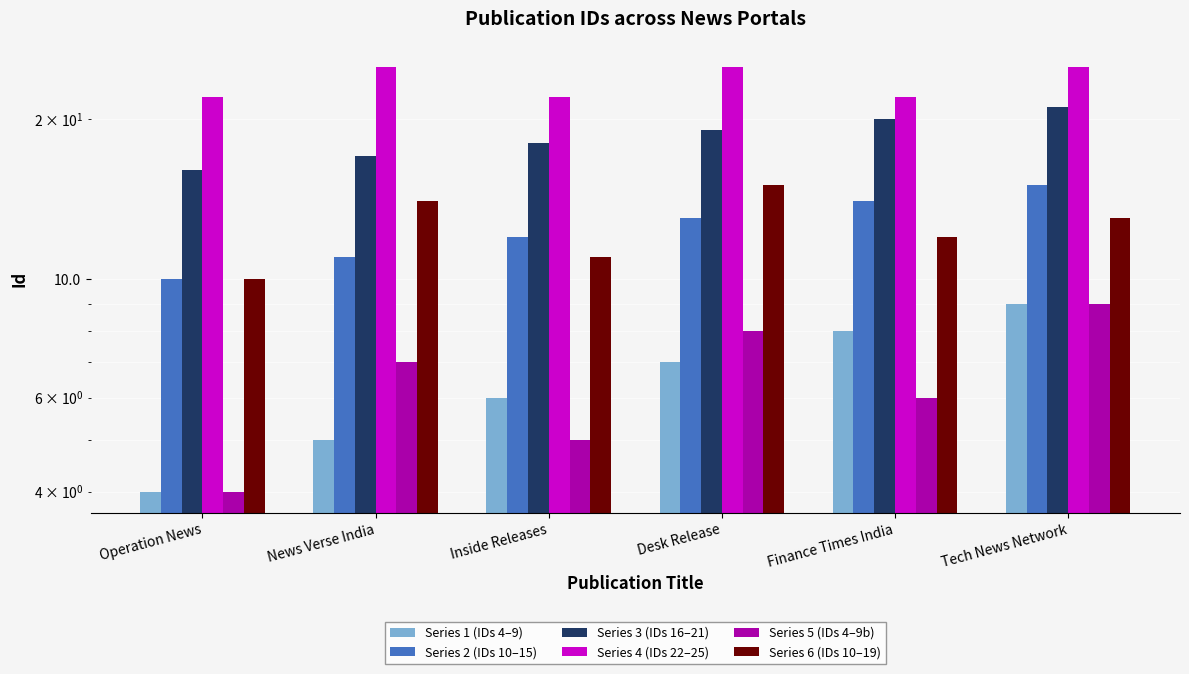

Rank the series at Operation News from lowest to highest value.

Series 1 (IDs 4–9), Series 5 (IDs 4–9b), Series 2 (IDs 10–15), Series 6 (IDs 10–19), Series 3 (IDs 16–21), Series 4 (IDs 22–25)